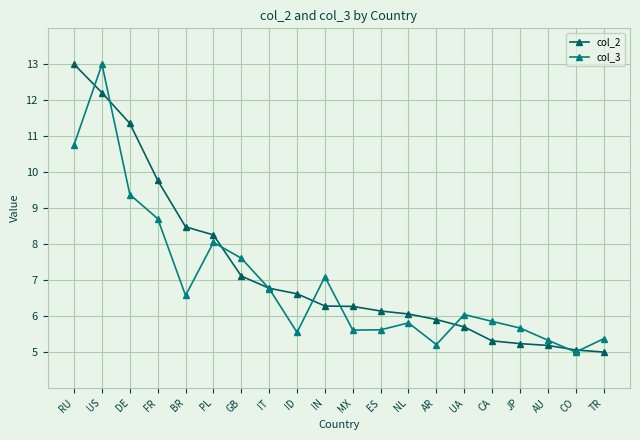

At which label does col_2 first exceed 6?

RU